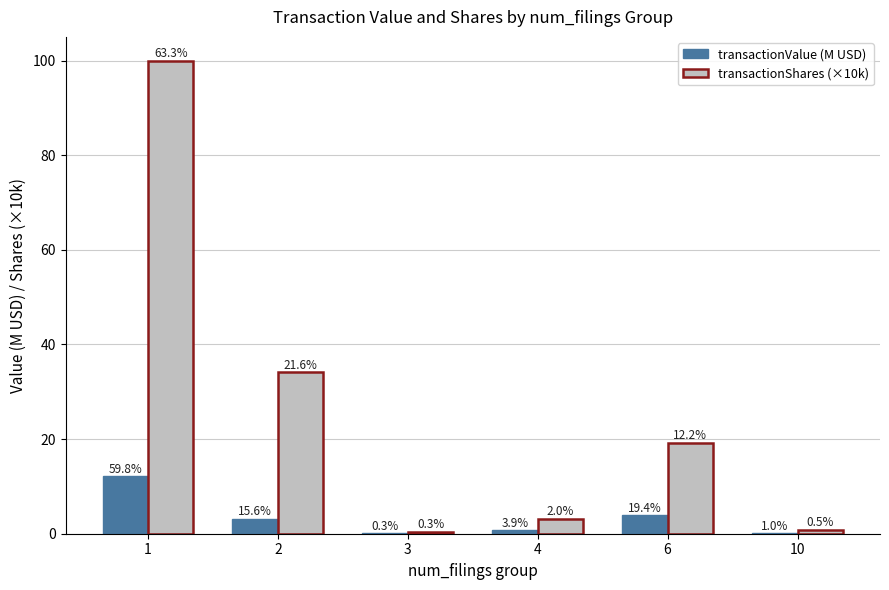

Are the bars grouped side by side (vs. stacked)?

Yes